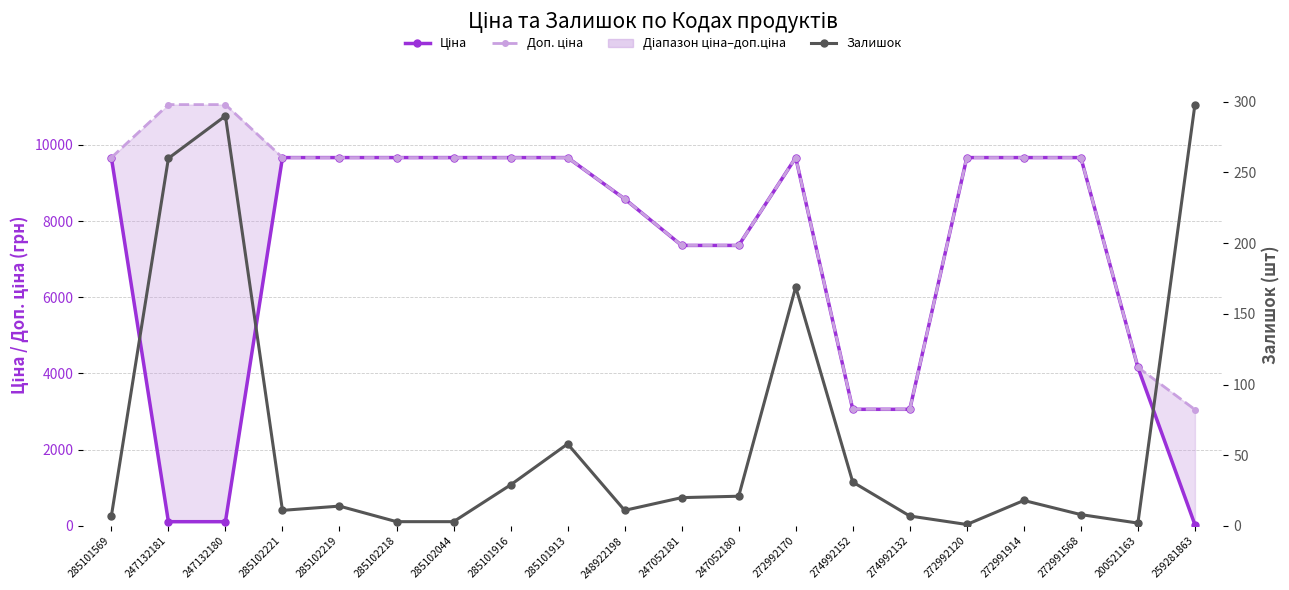

What is the average value of the Ціна series?

7007.3